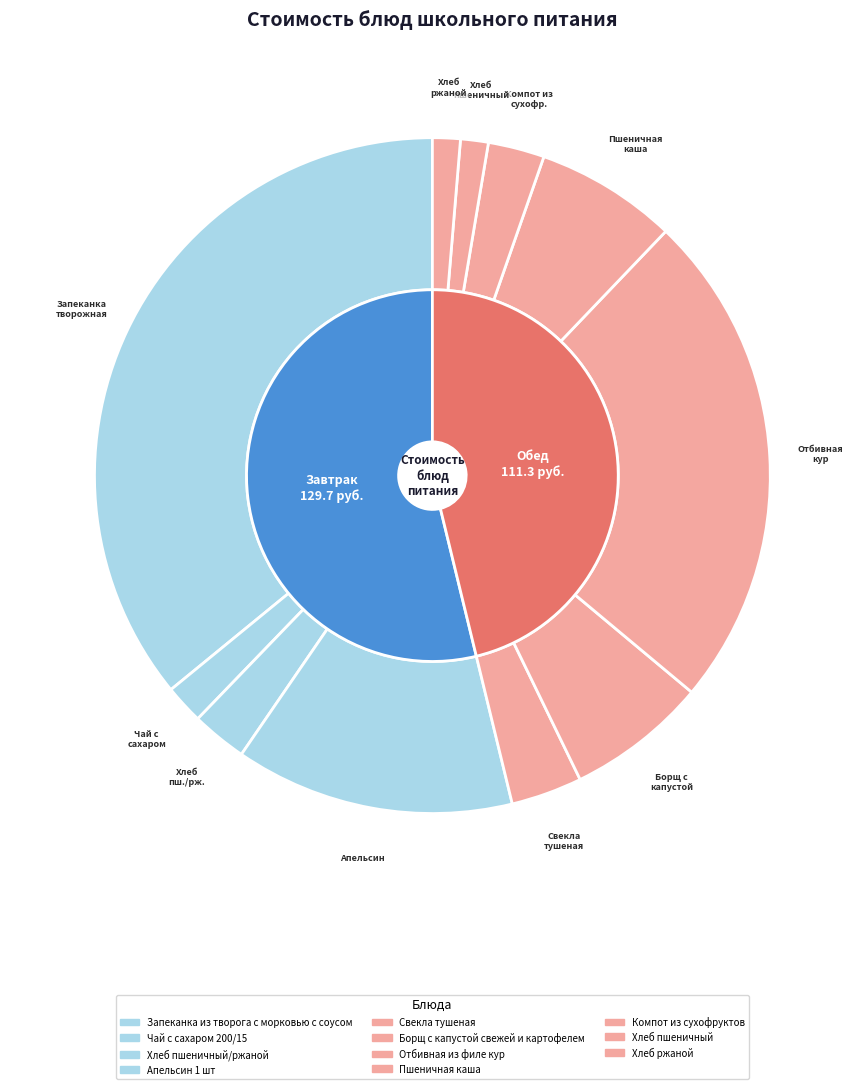

Approximately how many times larger is the value at Хлеб пшеничный/ржаной compared to Запеканка из творога с морковью с соусом?

0.1